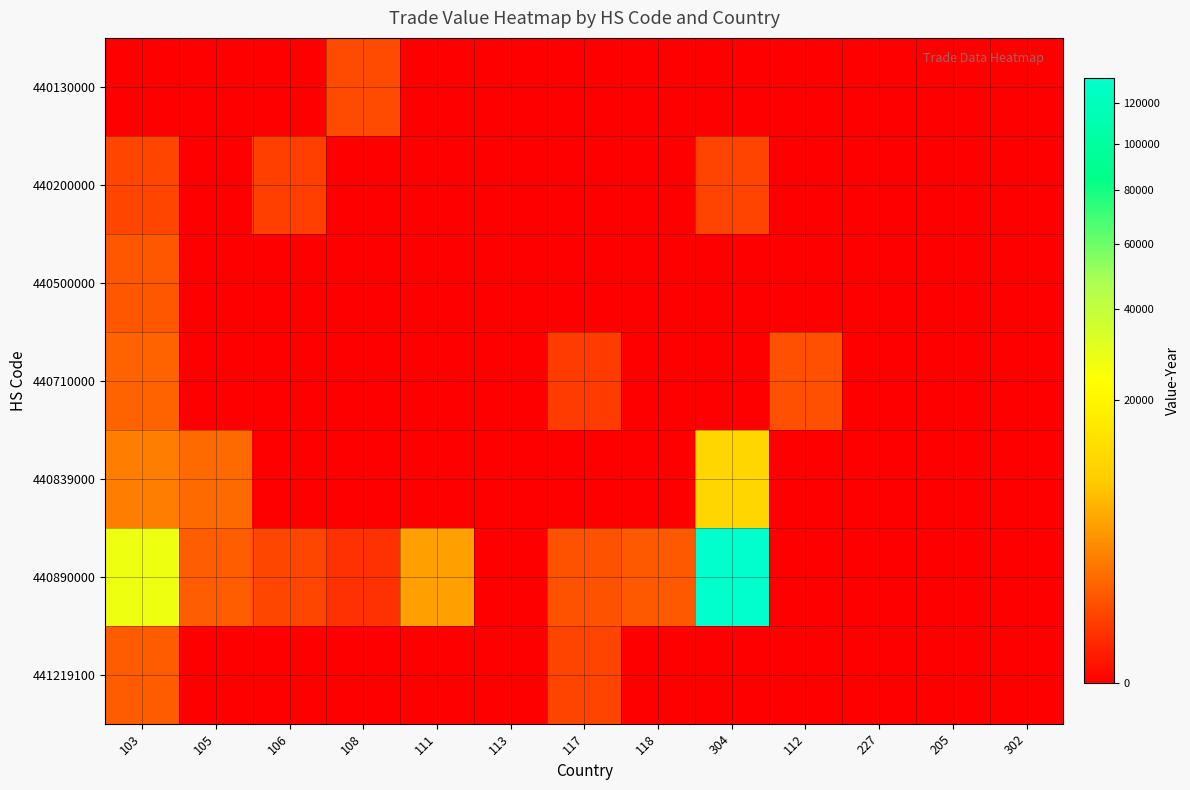

How many data points does each series have?

13